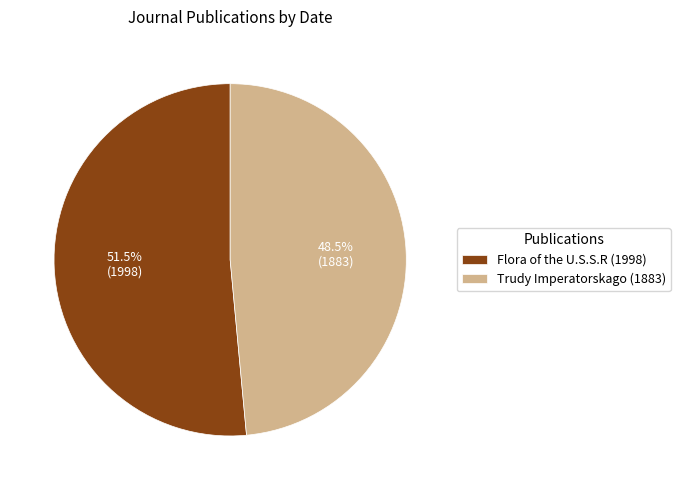

What portion of the pie excludes Trudy Imperatorskago (1883)?

51.5%